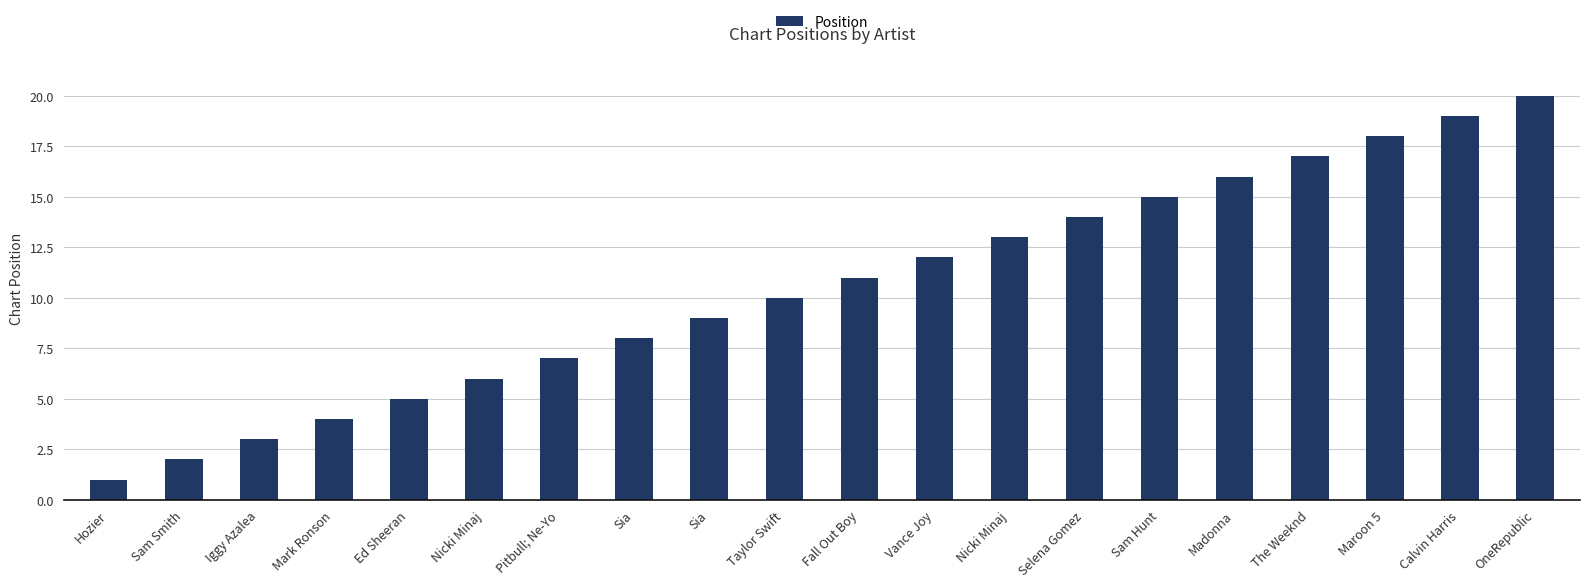

The chart shows a value of 13 at Nicki Minaj. True or false?

True